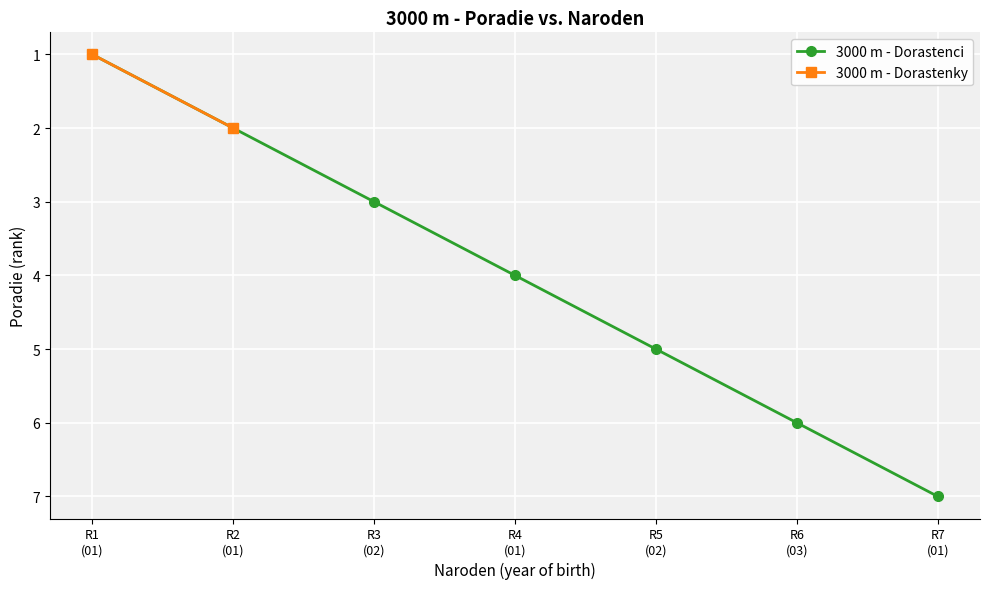

At which label does the data first exceed 4?

R5
(02)